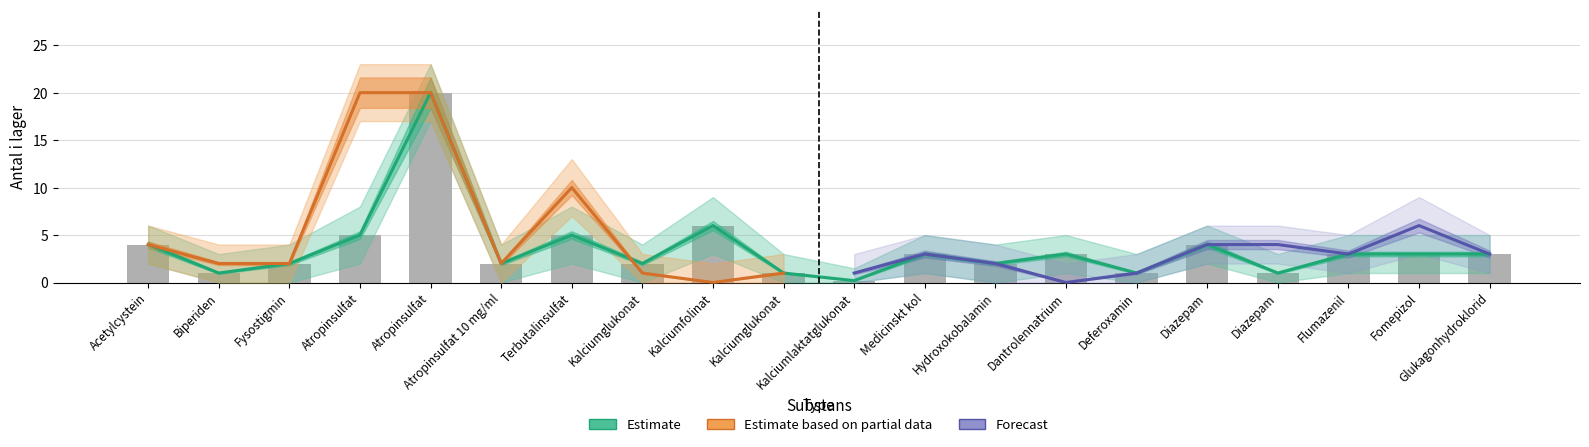

Reading right to left, what are all the values shown in this chart?

Antal i lager: 3.0	3.0	3.0	1.0	4.0	1.0	3.0	2.0	3.0	0.2	1.0	6.0	2.0	5.0	2.0	20.0	5.0	2.0	1.0	4.0
Rekommenderat antal: 3.0	6.0	3.0	4.0	4.0	1.0	0.0	2.0	3.0	1.0	1.0	0.0	1.0	10.0	2.0	20.0	20.0	2.0	2.0	4.0
Antal i lager upper: 5.0	5.0	5.0	3.0	6.0	3.0	5.0	4.0	5.0	1.5	3.0	9.0	4.0	8.0	4.0	23.0	8.0	4.0	3.0	6.0
Antal i lager lower: 1.0	1.0	1.0	0.0	2.0	0.0	1.0	0.0	1.0	0.0	0.0	3.0	0.0	2.0	0.0	17.0	2.0	0.0	0.0	2.0
Rekommenderat antal upper: 5.0	9.0	5.0	6.0	6.0	3.0	2.0	4.0	5.0	3.0	3.0	2.0	3.0	13.0	4.0	23.0	23.0	4.0	4.0	6.0
Rekommenderat antal lower: 1.0	3.0	1.0	2.0	2.0	0.0	0.0	0.0	1.0	0.0	0.0	0.0	0.0	7.0	0.0	17.0	17.0	0.0	0.0	2.0